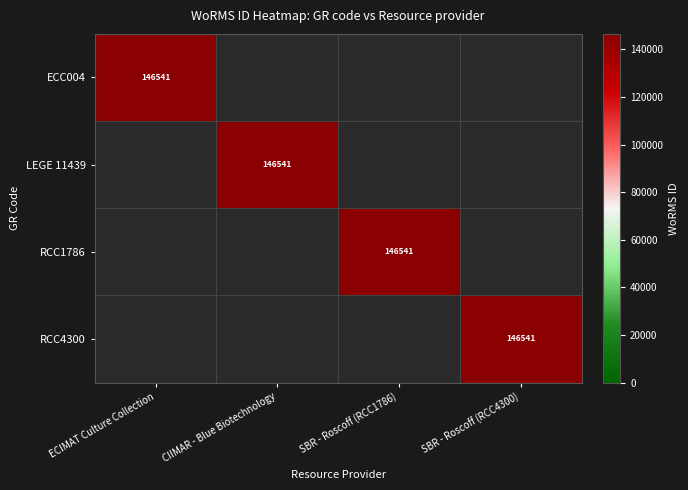

What is the greatest value displayed?

146541